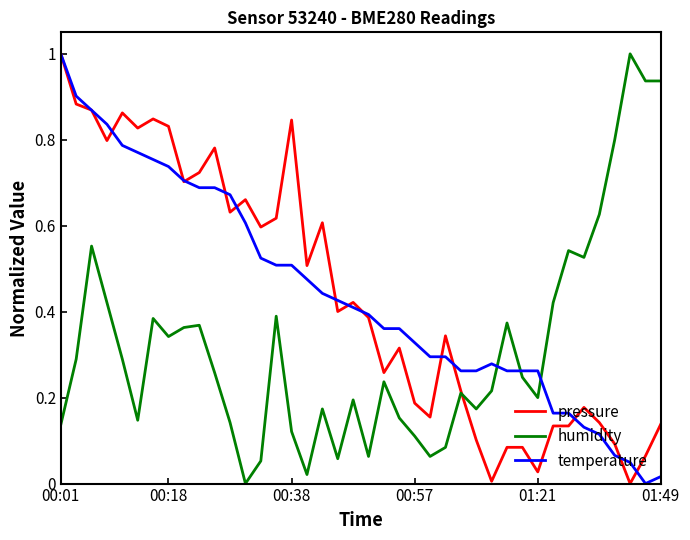

How many intersections are there between temperature and humidity?

3